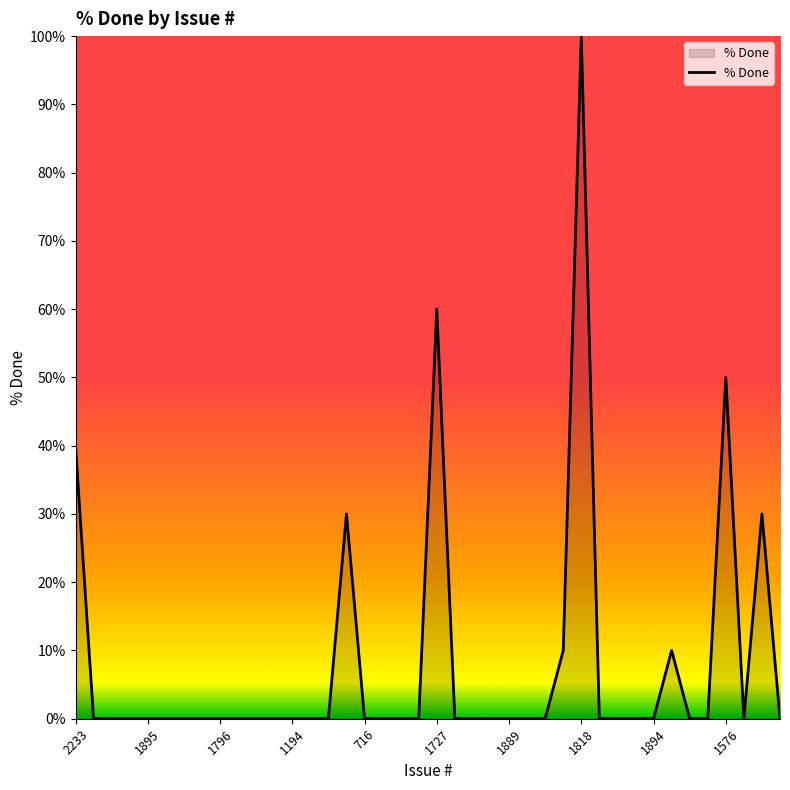

What is the difference between the maximum and minimum values?

100